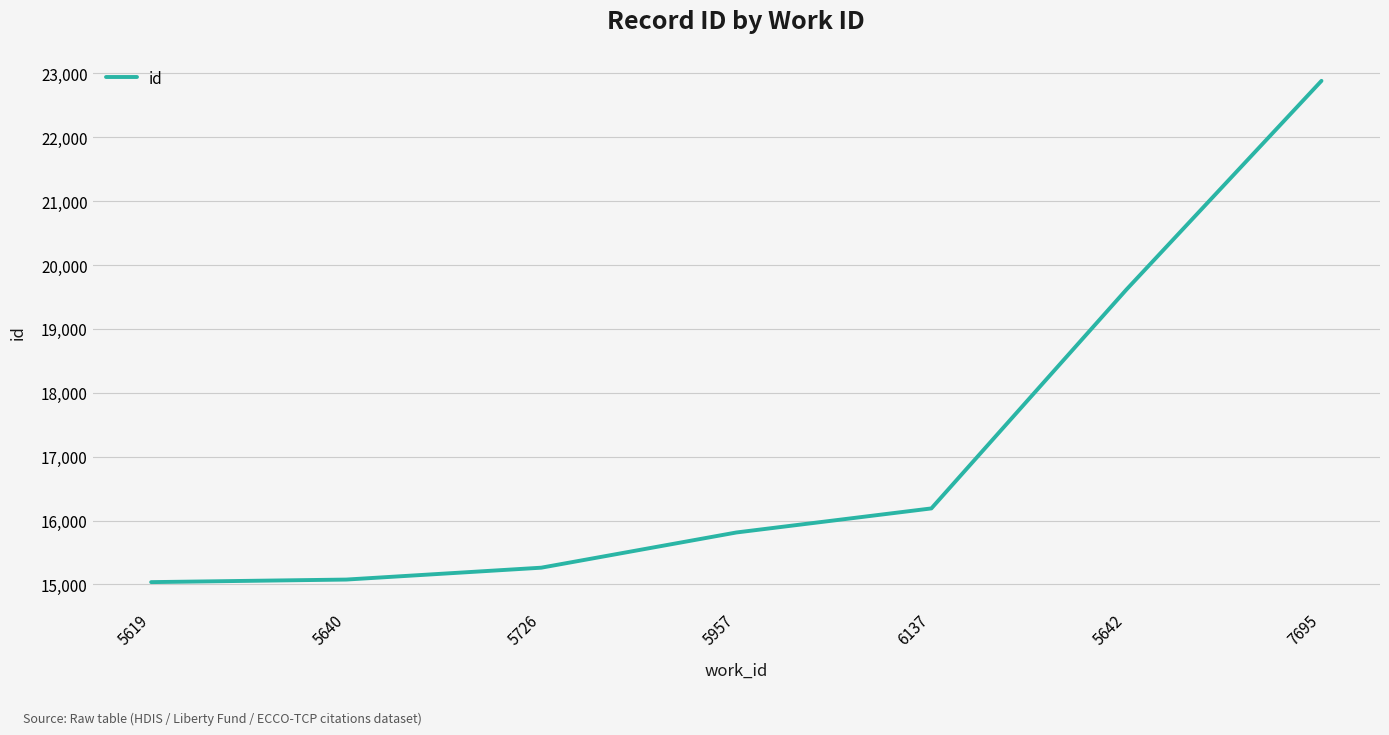

At which label is the value closest to 18960?

5642